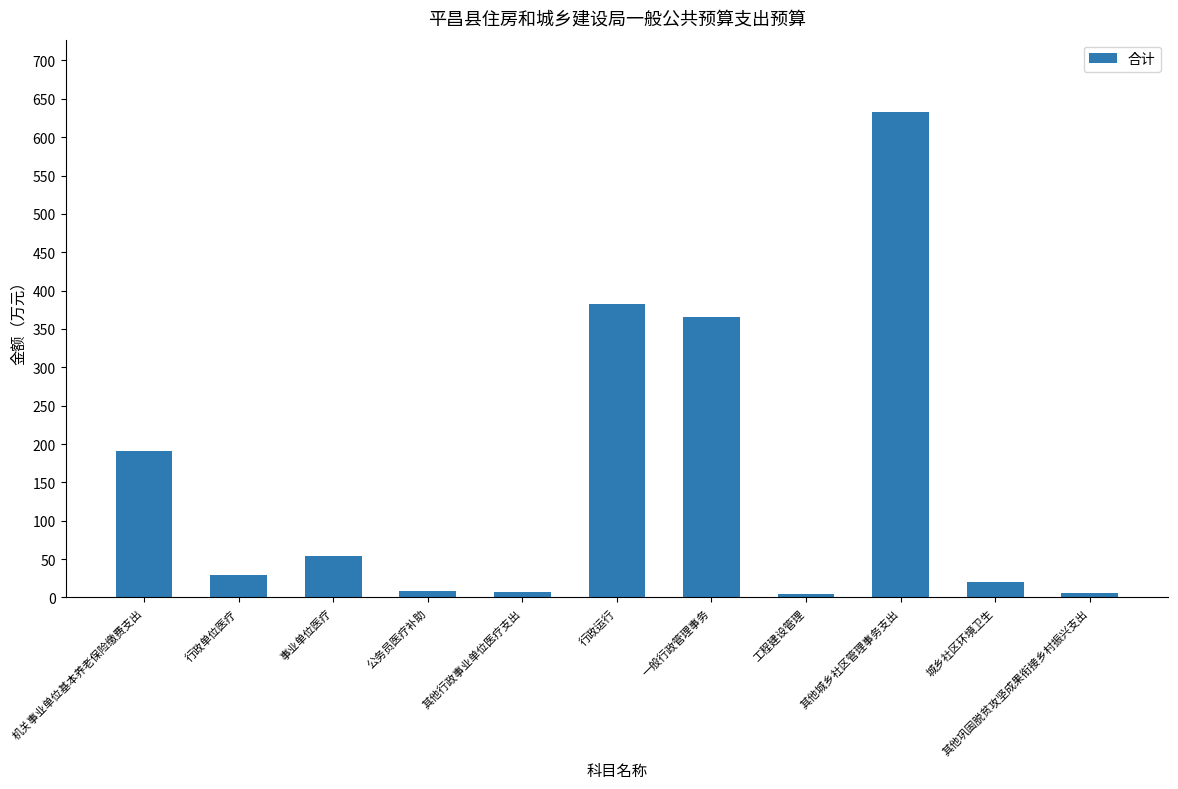

What is the value of the 2nd bar from the left?

29.0